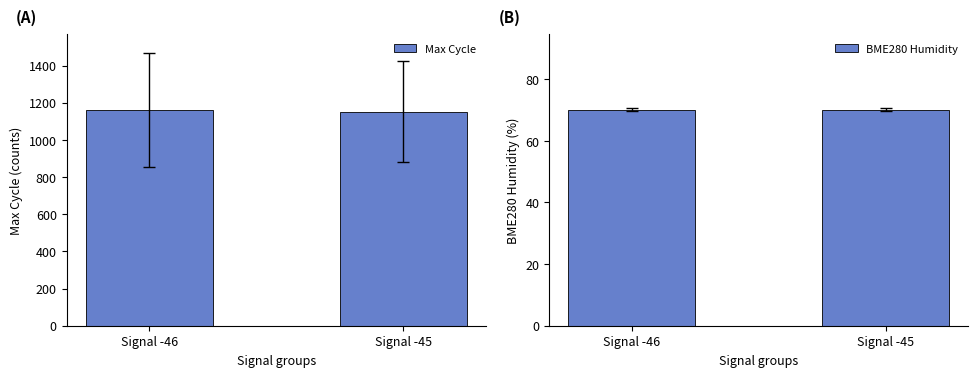

At which label does Max Cycle reach its peak?

Signal -46